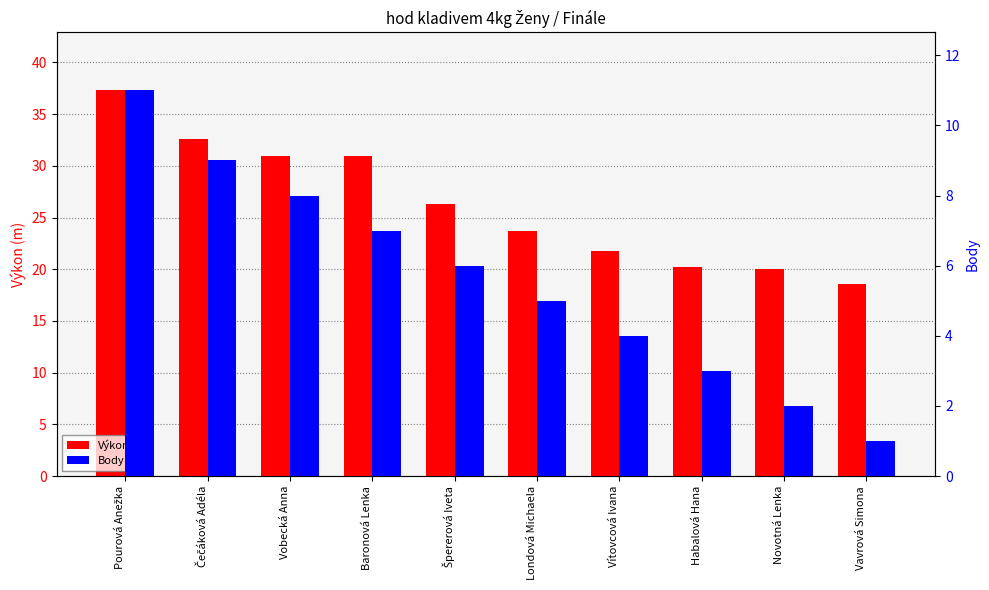

The value of Výkon at Vobecká Anna is 31.0. True or false?

True